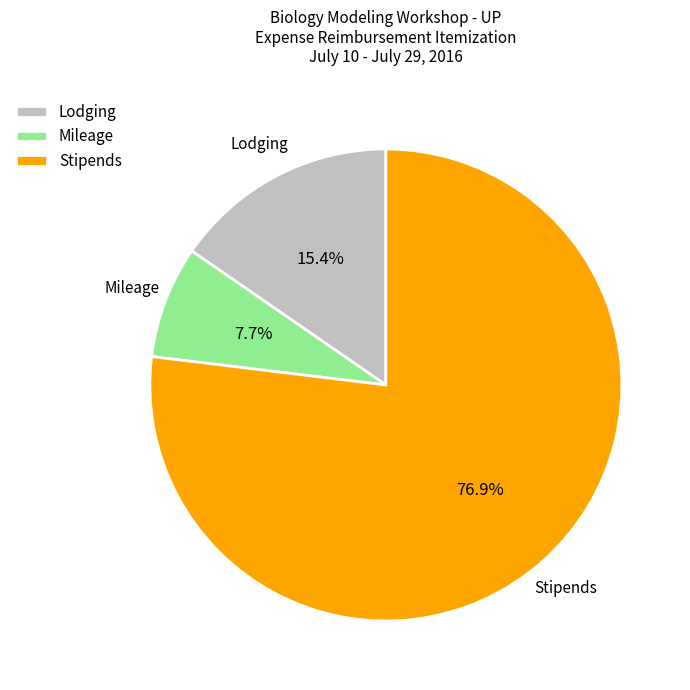

Rank the categories by value from highest to lowest.

Stipends, Lodging, Mileage